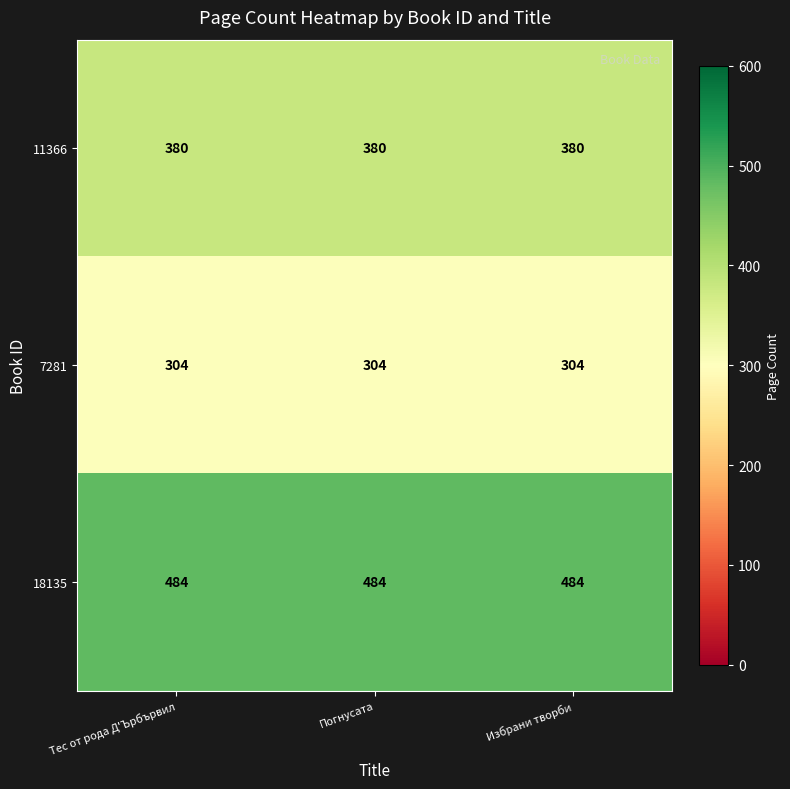

What value does the 18135 series have at Тес от рода Д'Ърбървил?

484